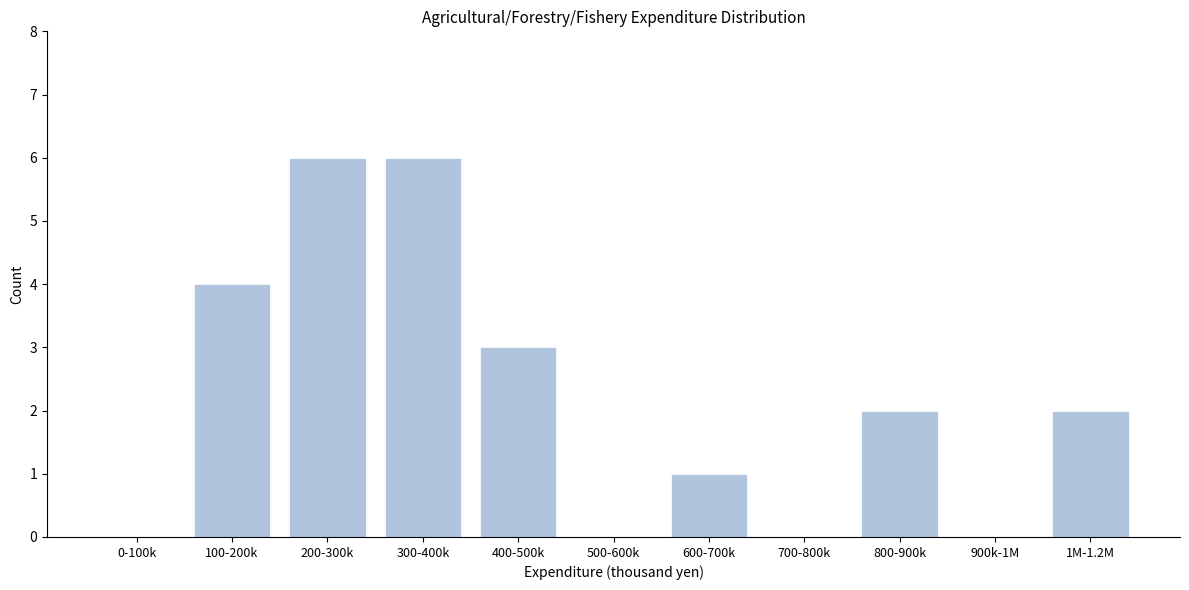

Reading left to right, transcribe all the data shown in this chart.

0-100k=0	100-200k=4	200-300k=6	300-400k=6	400-500k=3	500-600k=0	600-700k=1	700-800k=0	800-900k=2	900k-1M=0	1M-1.2M=2